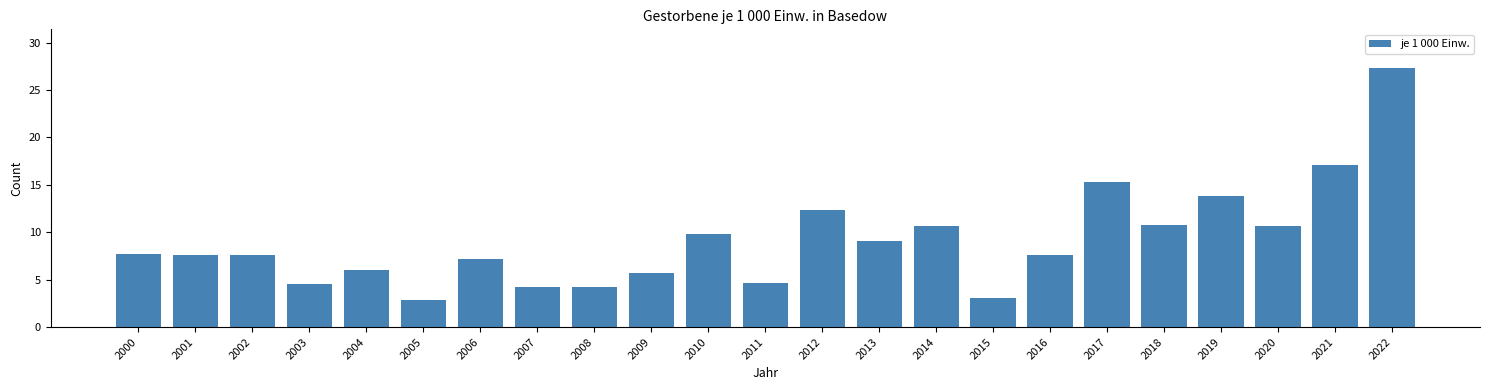

Which has a higher value, 2008 or 2009?

2009